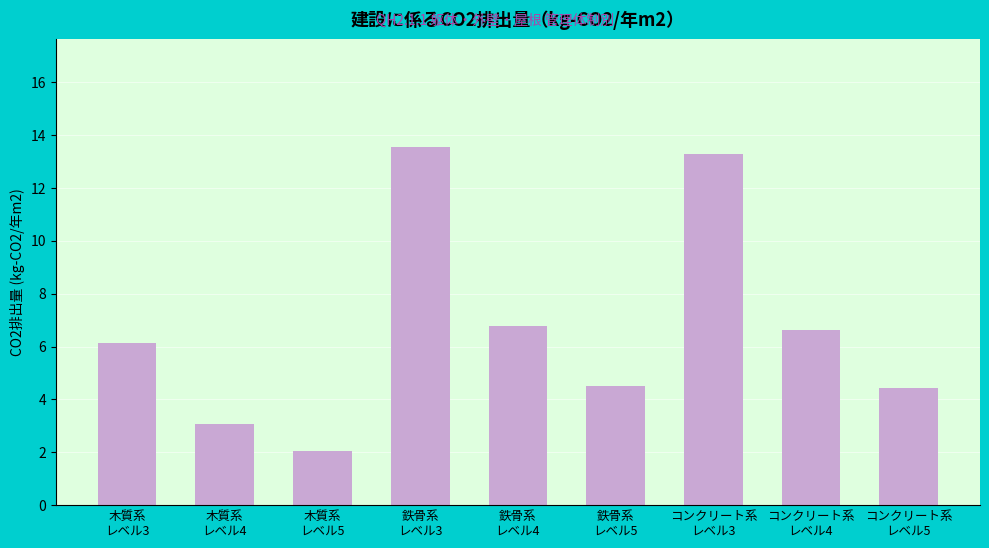

How many values are below 6?

4